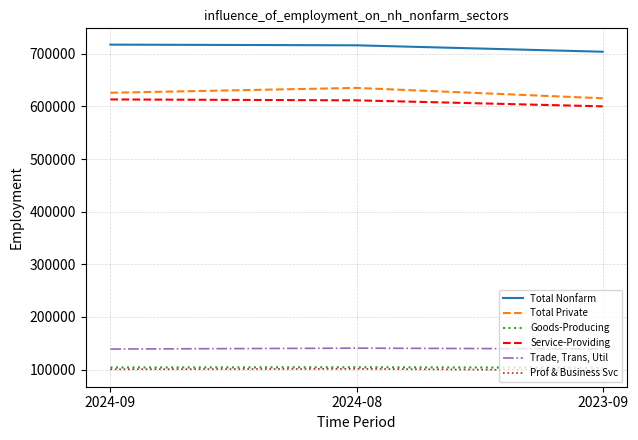

Is the value of Trade, Trans, Util at 2024-08 greater than the value of Total Nonfarm at 2023-09?

No